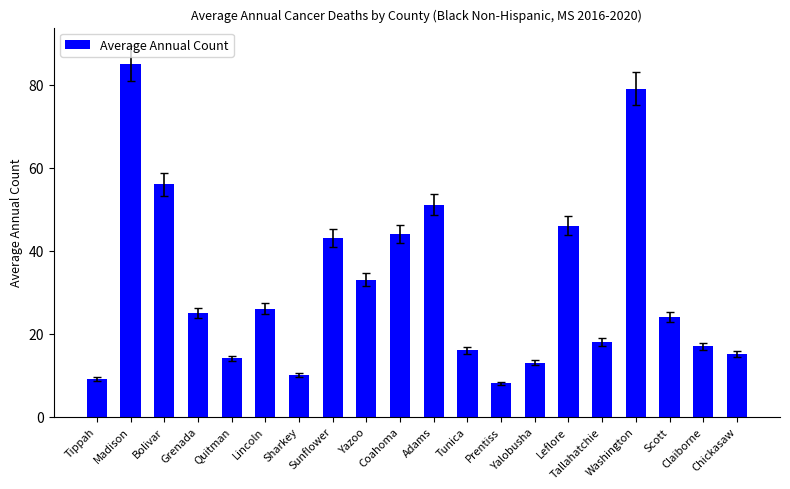

What is the difference between the values at Sharkey and Quitman?

4